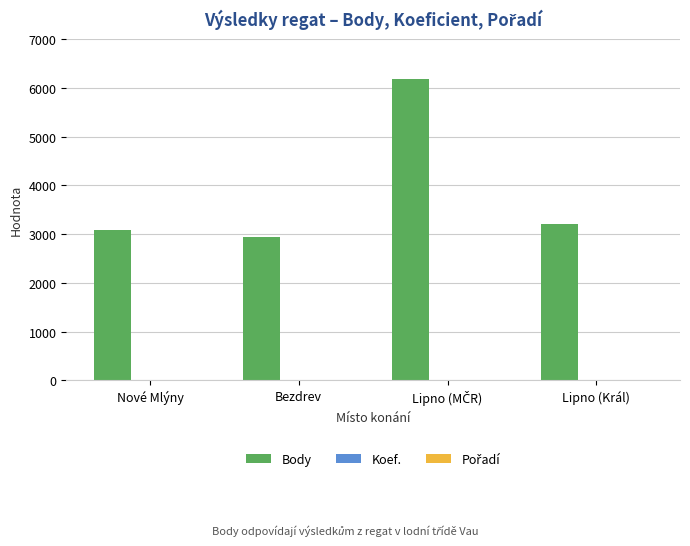

The value of Body at Nové Mlýny is 3080. True or false?

True